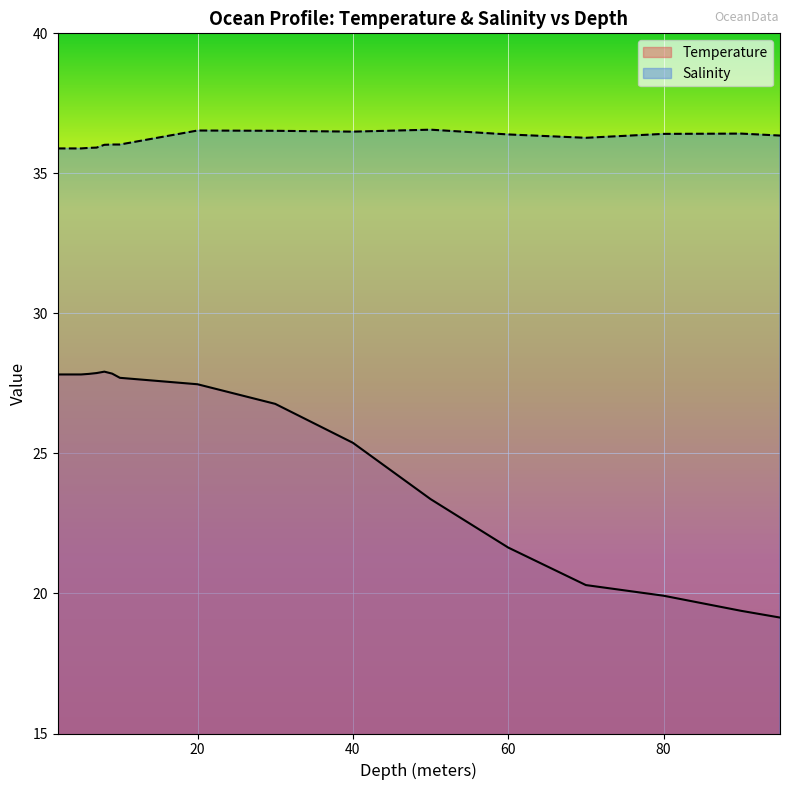

What are all the series names shown in the legend?

Temperature, Salinity